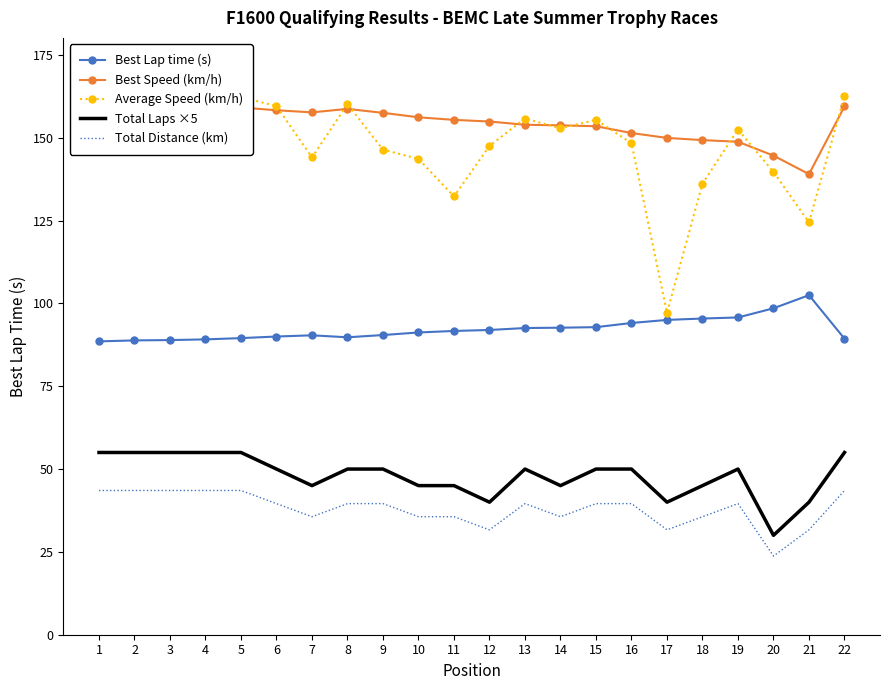

The Total Laps ×5 series shows 55.0 at 4. True or false?

True